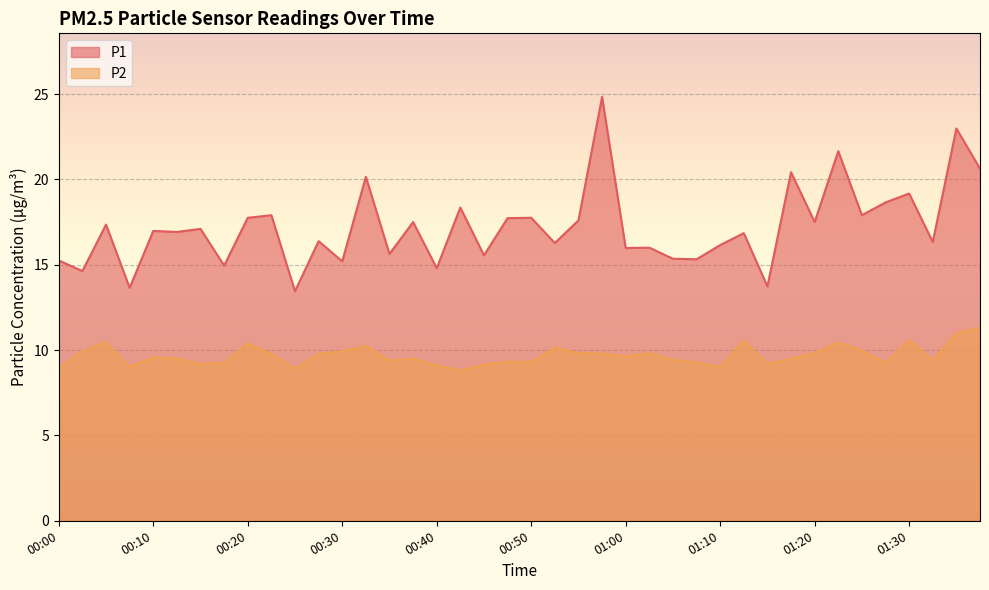

At which category does P1 reach its first local valley?

00:03